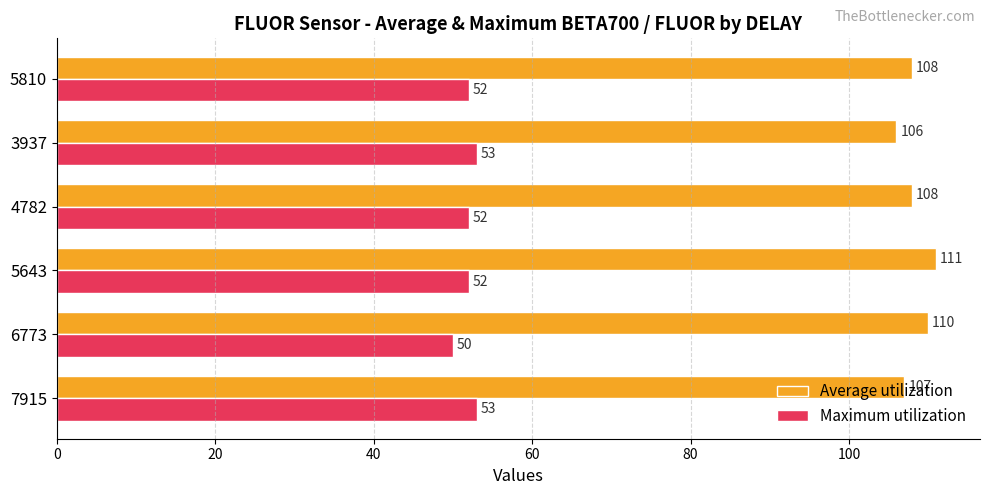

What is the total value across all series at 5810?

160